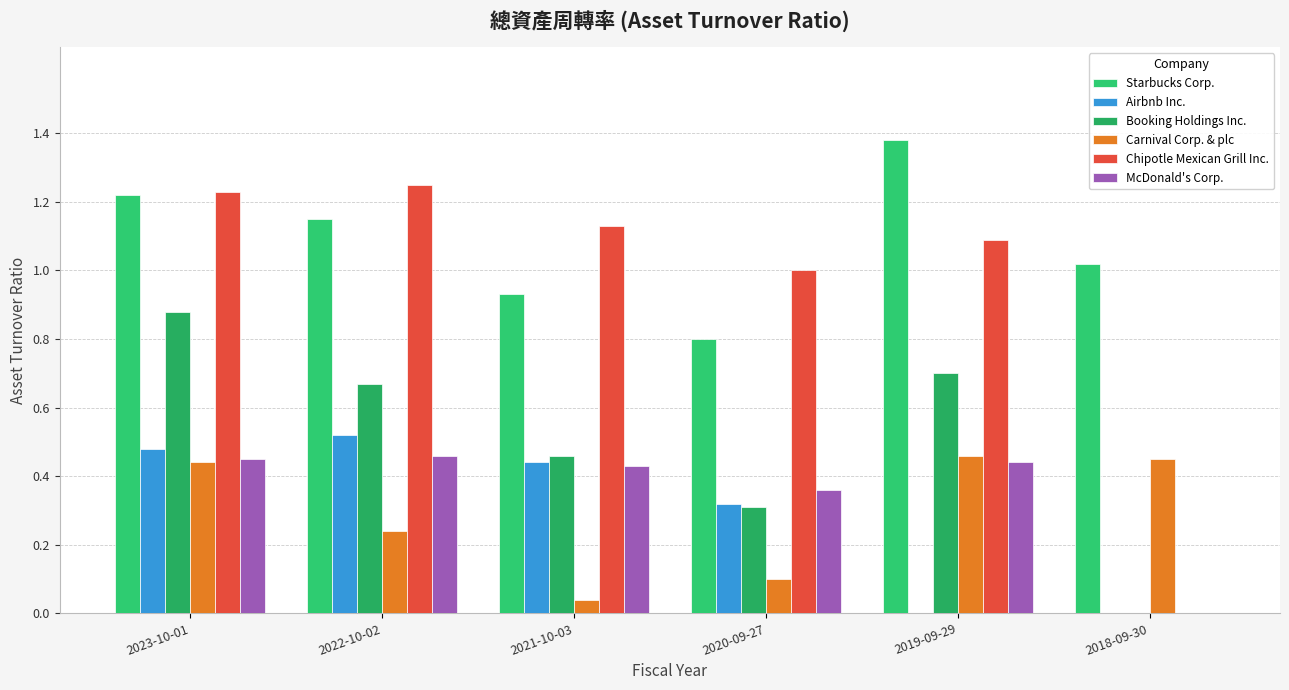

How many groups of bars are there?

6